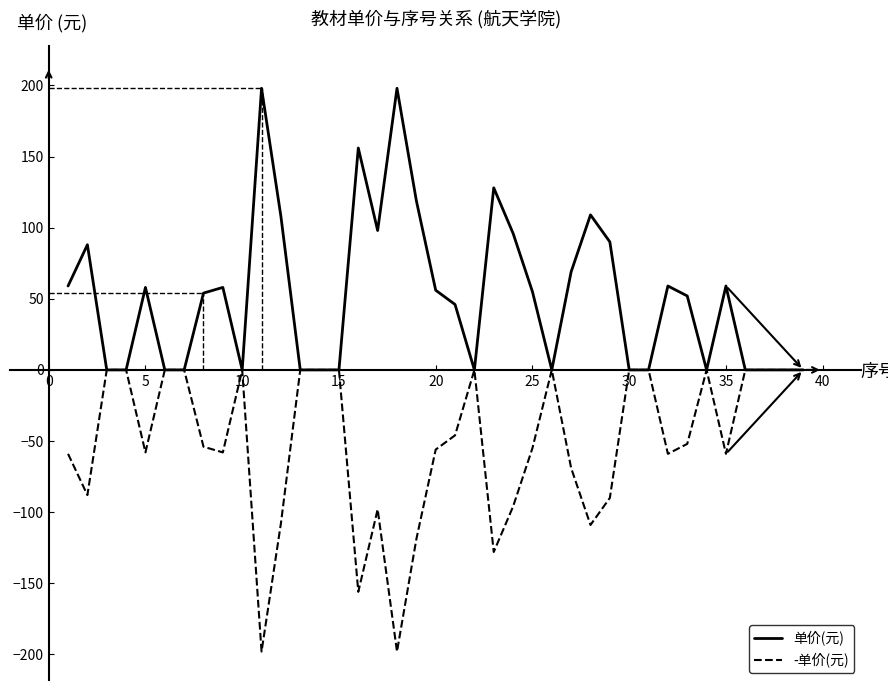

List the series in order of their peak value, highest first.

单价(元), -单价(元)